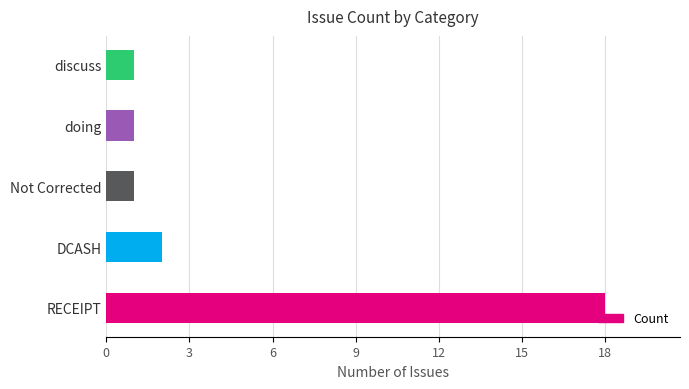

What is the sum of all values?

23